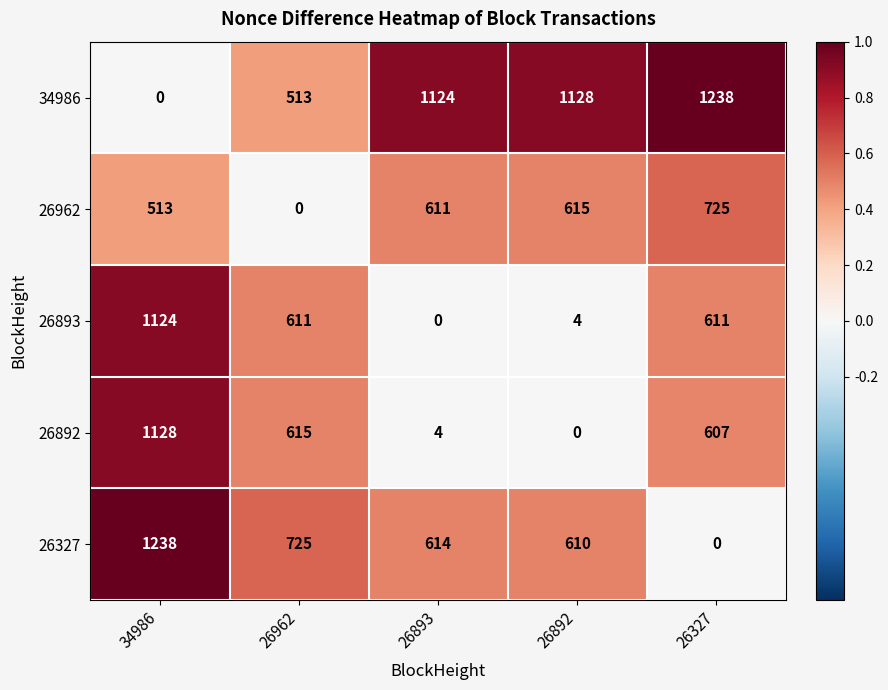

At which category is the sum across all series the highest?

34986